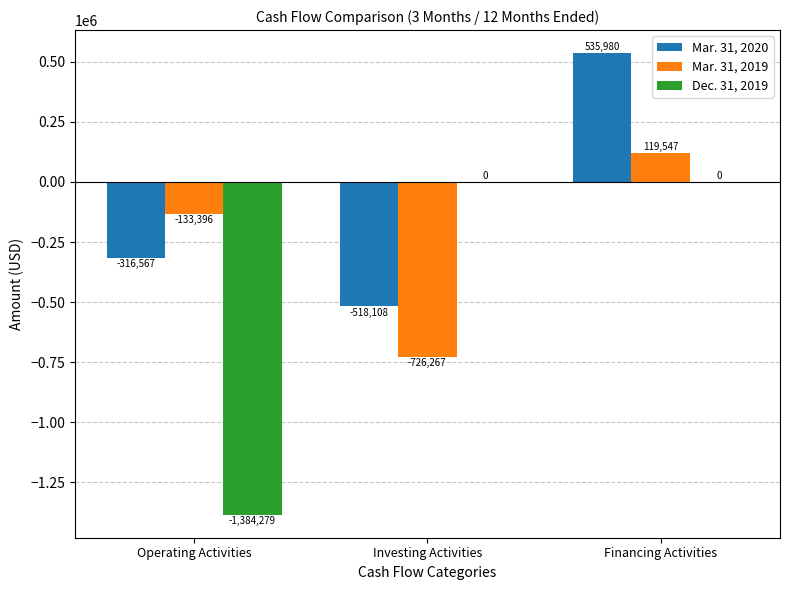

What is the greatest value displayed?

535980